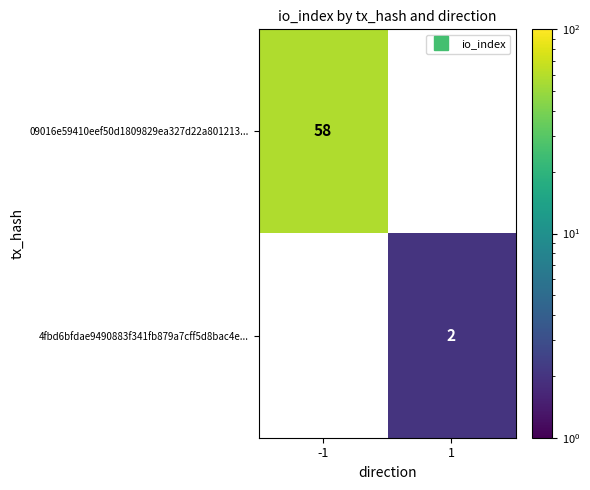

What is the minimum value shown in the chart?

2.0